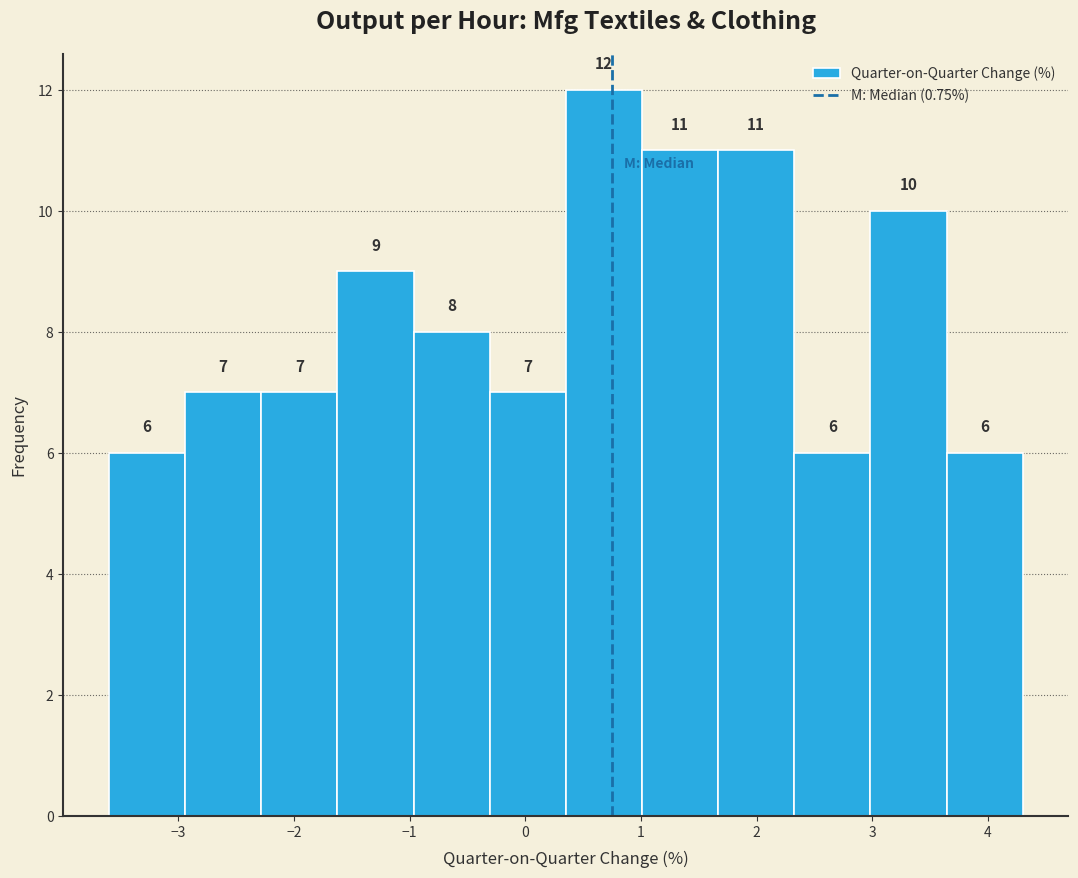

How tall is the bar that spans 3.6 to 4.3 on the x-axis? The bar edges are not printed on the chart, so give them approximately, as read against the axis.

6